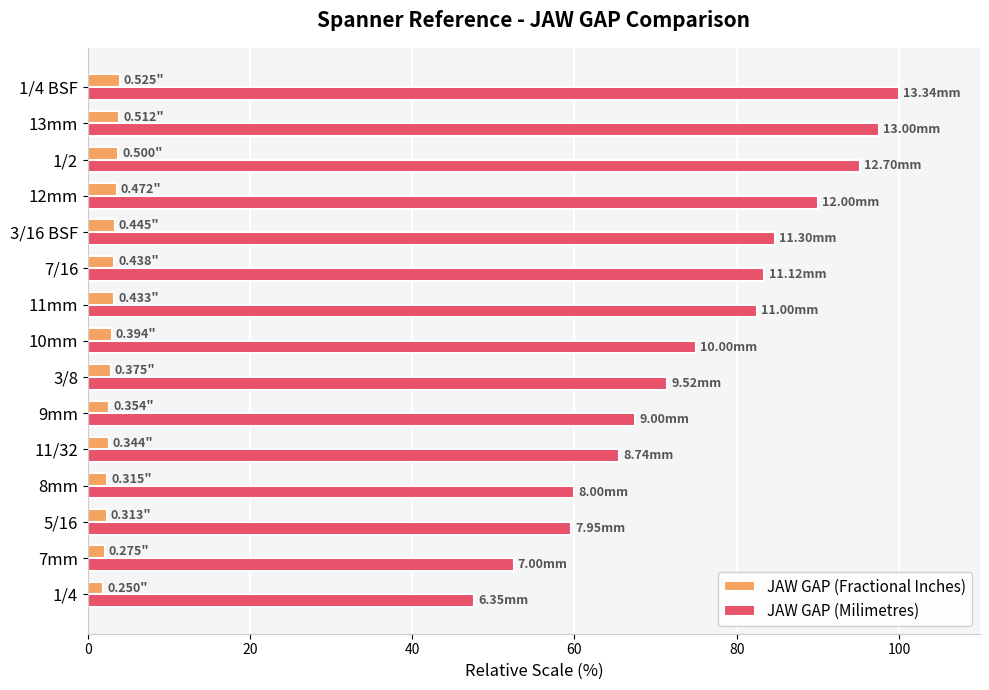

Which series has the largest total across all categories?

JAW GAP (Milimetres)